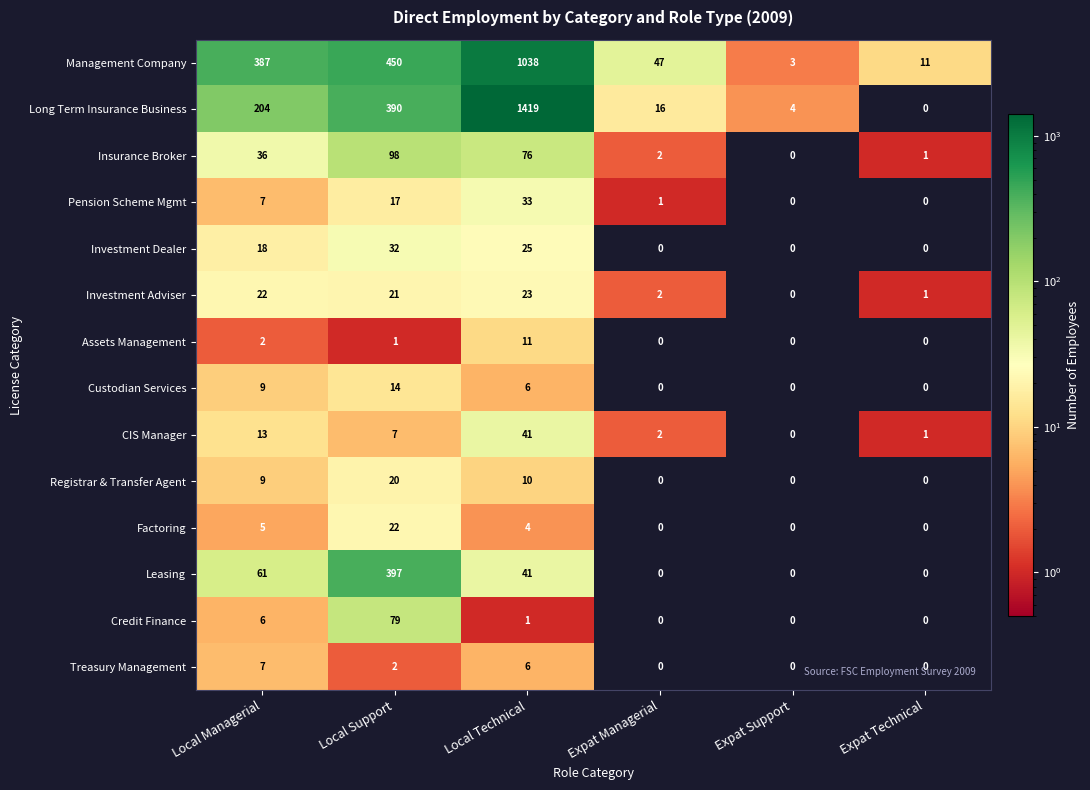

True or false: CIS Manager has a value of 4 at Local Support.

False